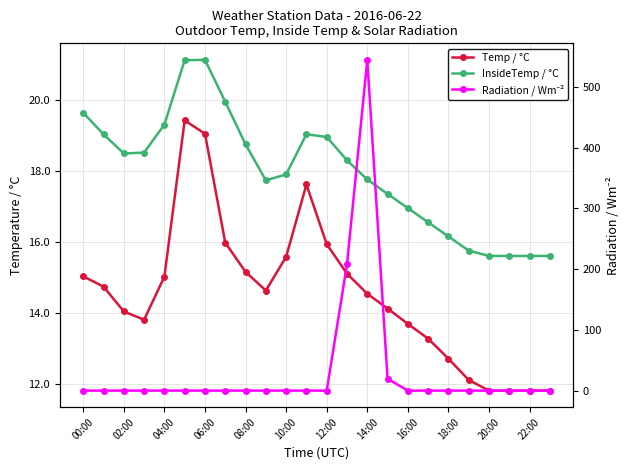

In Temp / °C, how many points are lower than both neighbors (excluding endpoints)?

2